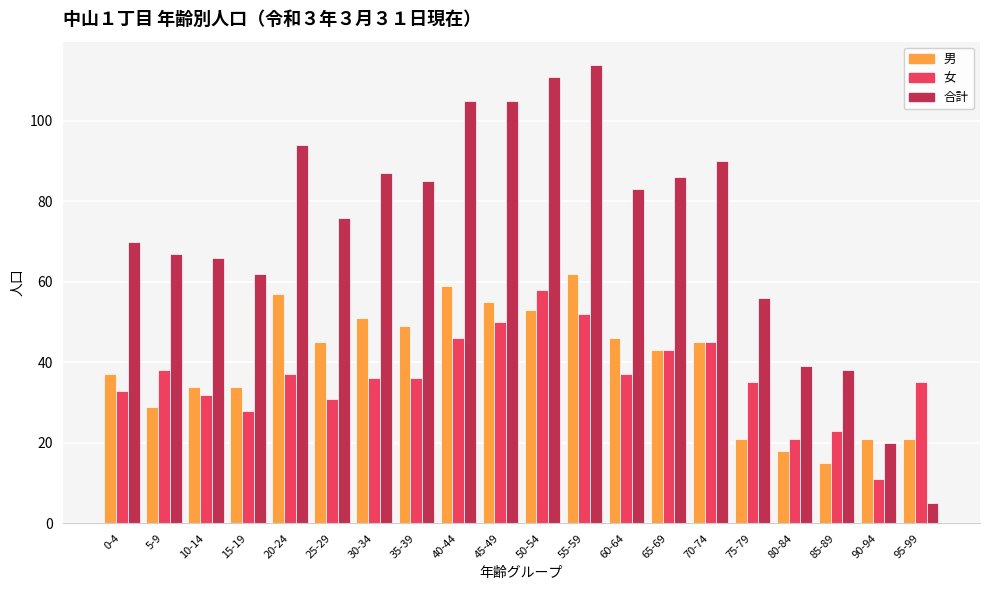

At 30-34, list the series in order from smallest to largest.

女, 男, 合計